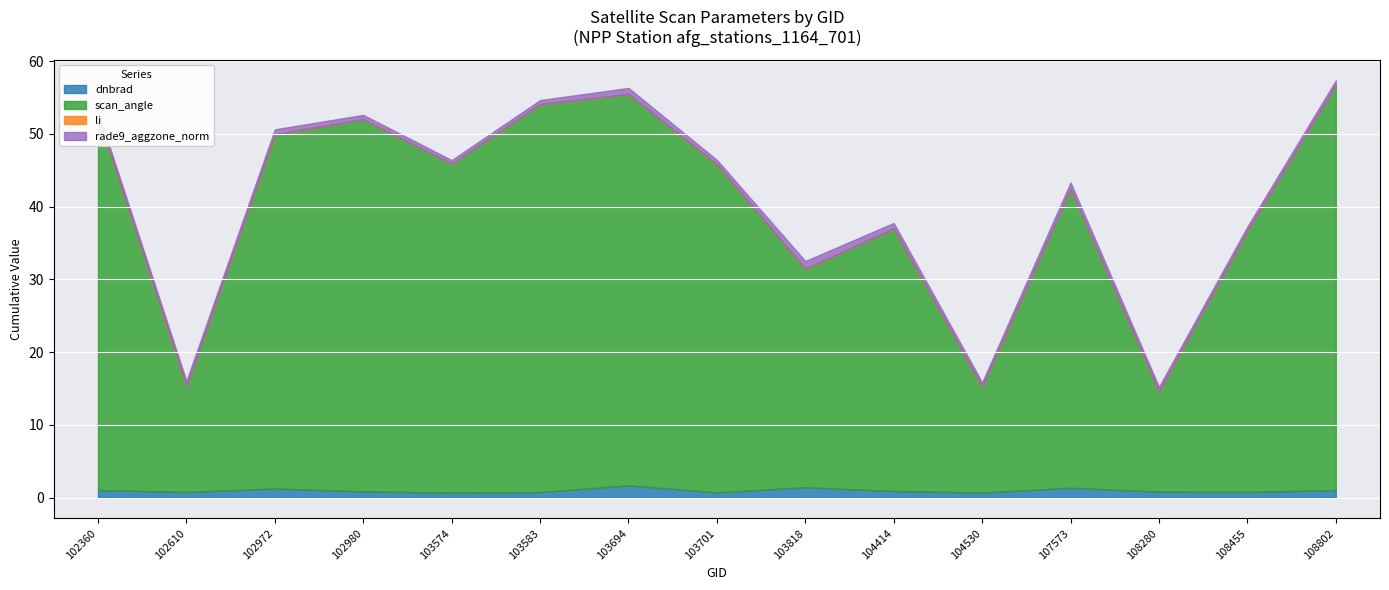

What are all the series names shown in the legend?

dnbrad, scan_angle, li, rade9_aggzone_norm